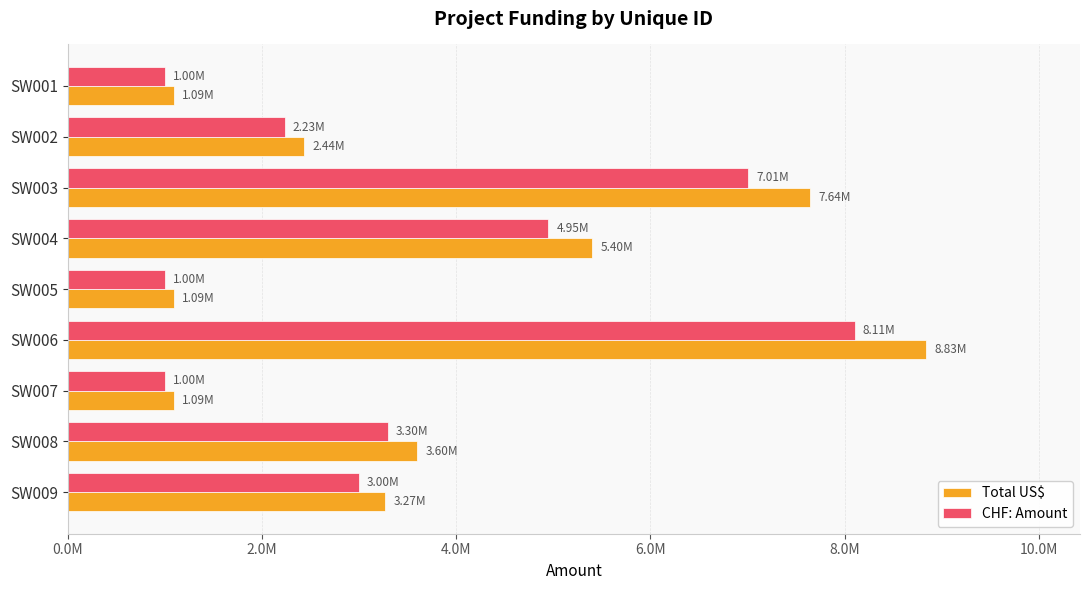

What are all the series names shown in the legend?

Total US$, CHF: Amount